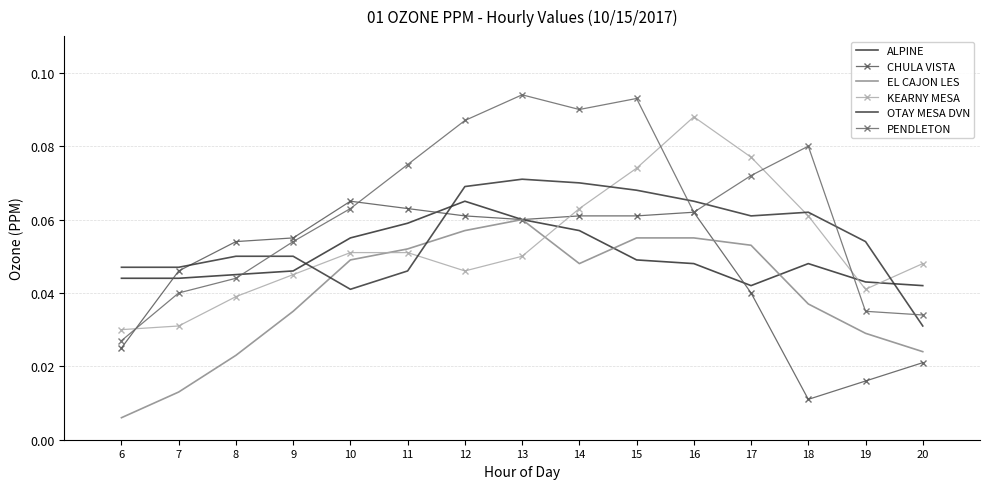

Which category has the highest value in the ALPINE series?

12